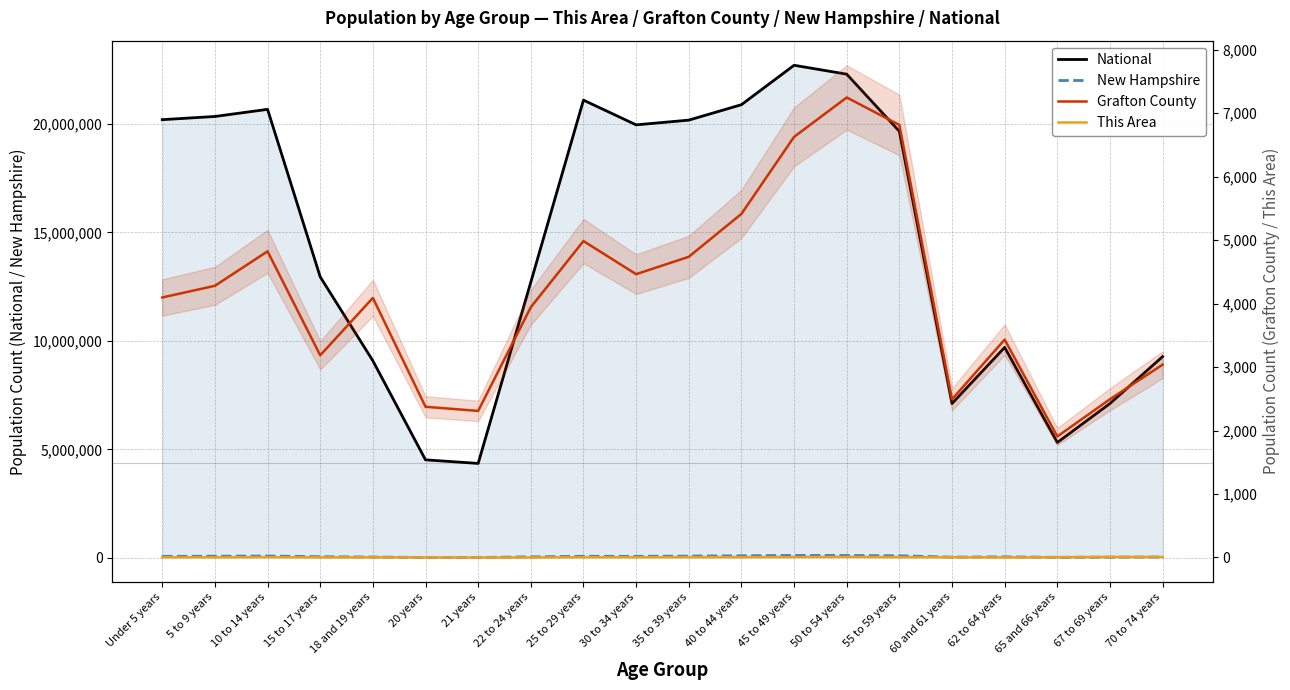

What is the value of the This Area point at the 17th from the left?

1